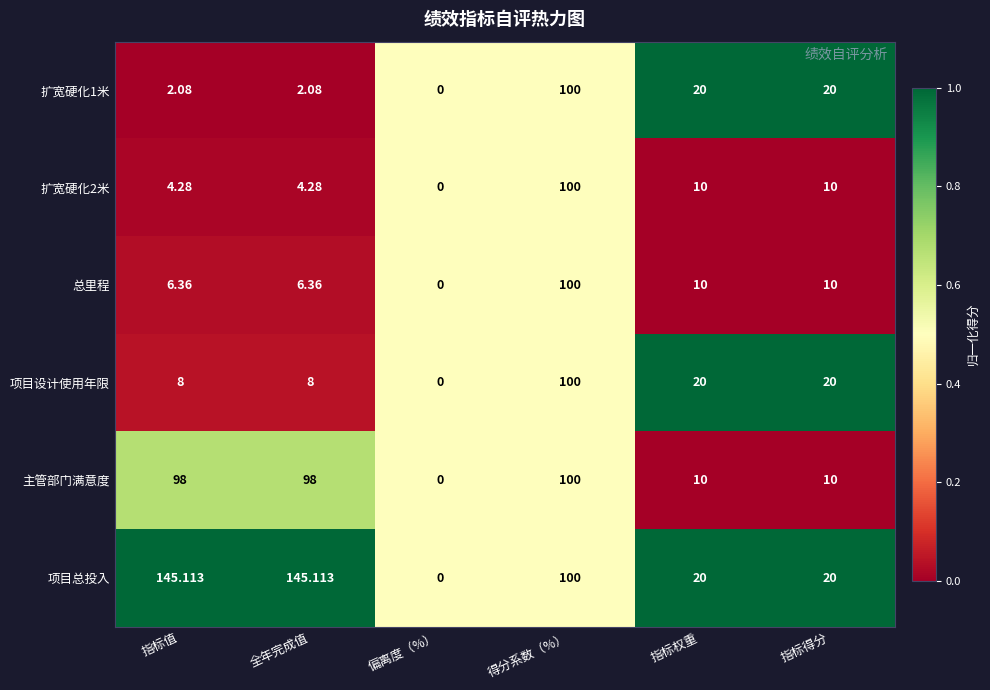

What is the total value across all series at 指标值?

263.8